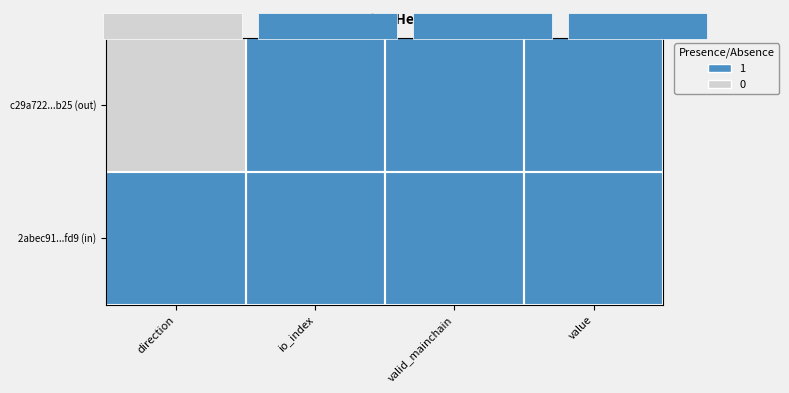

Which series has the widest spread of values?

c29a722...b25 (out)